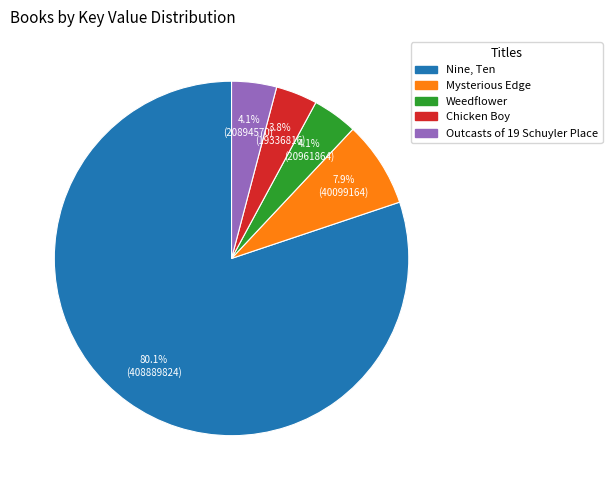

Is there a majority slice in this chart?

Yes